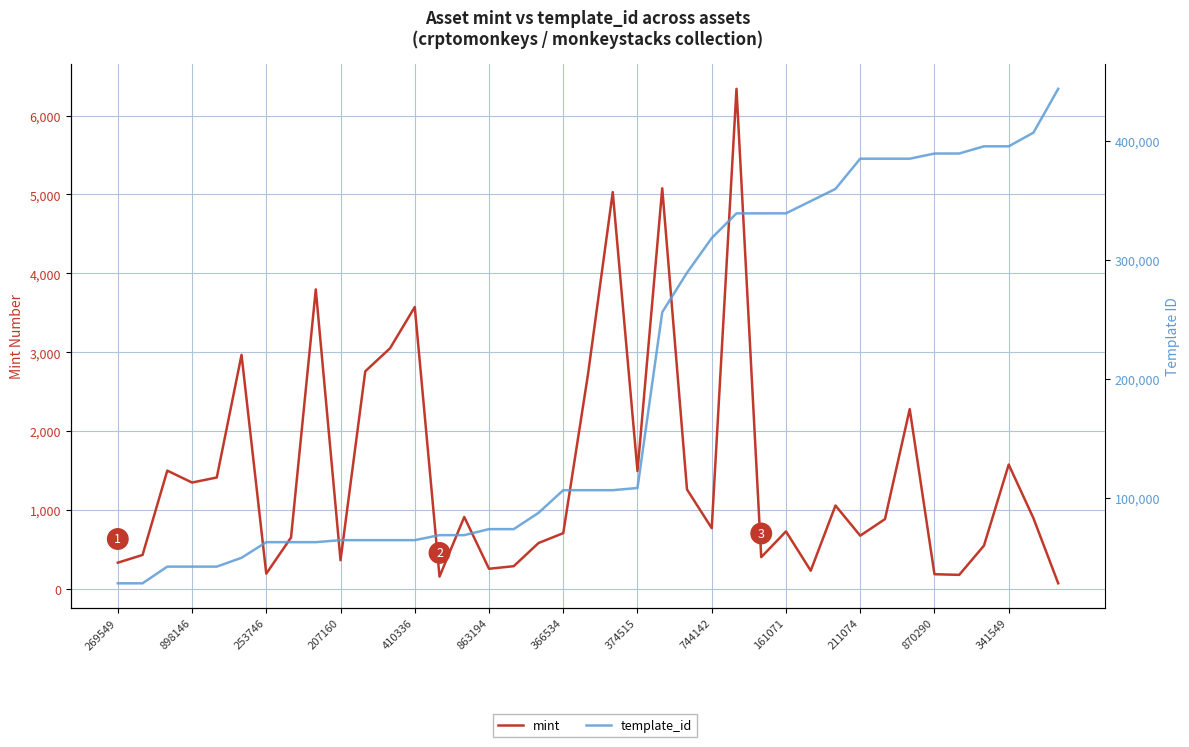

What is the spread (max minus min) of values at 366534?

105929